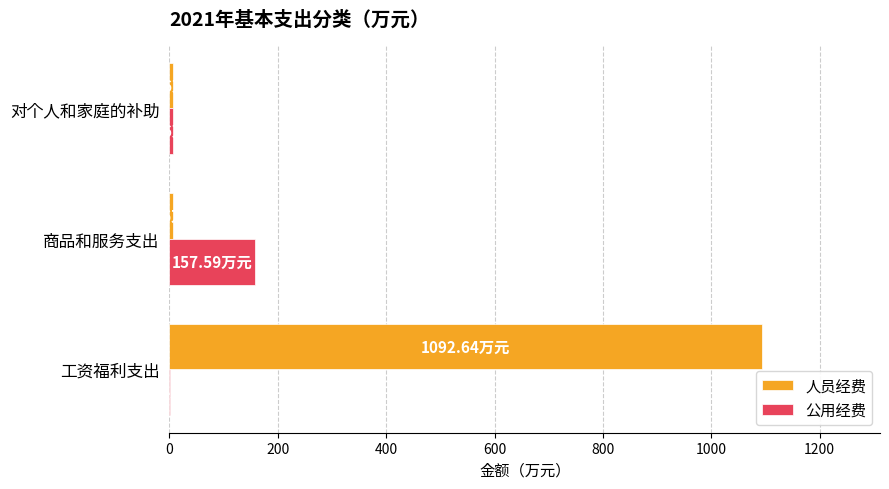

Which series changed the most between 商品和服务支出 and 对个人和家庭的补助?

公用经费